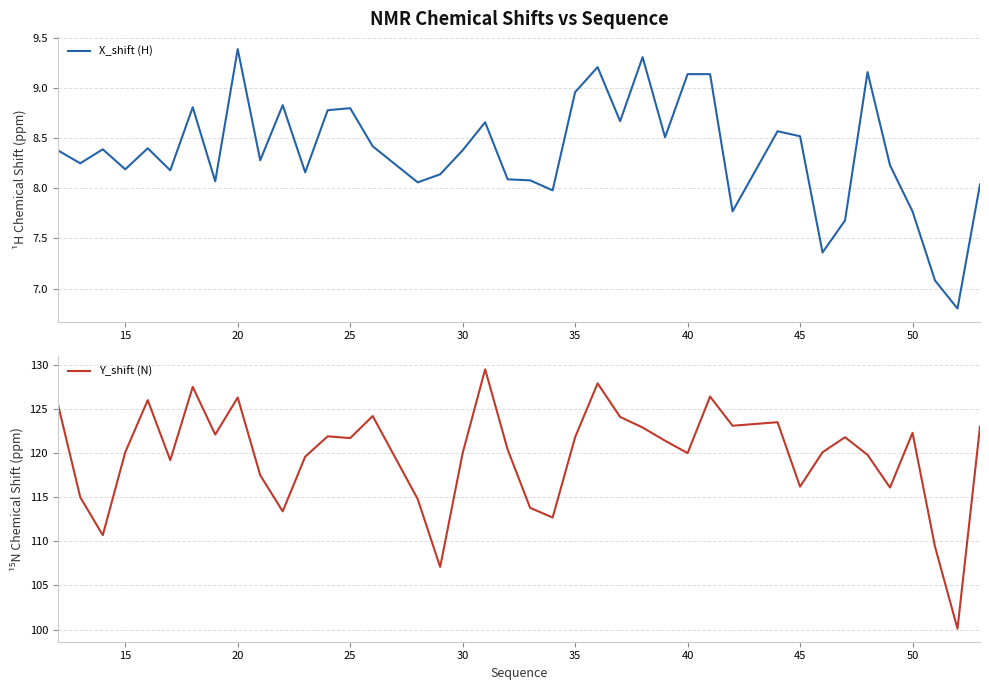

Which series has the largest total across all categories?

Y_shift (N)